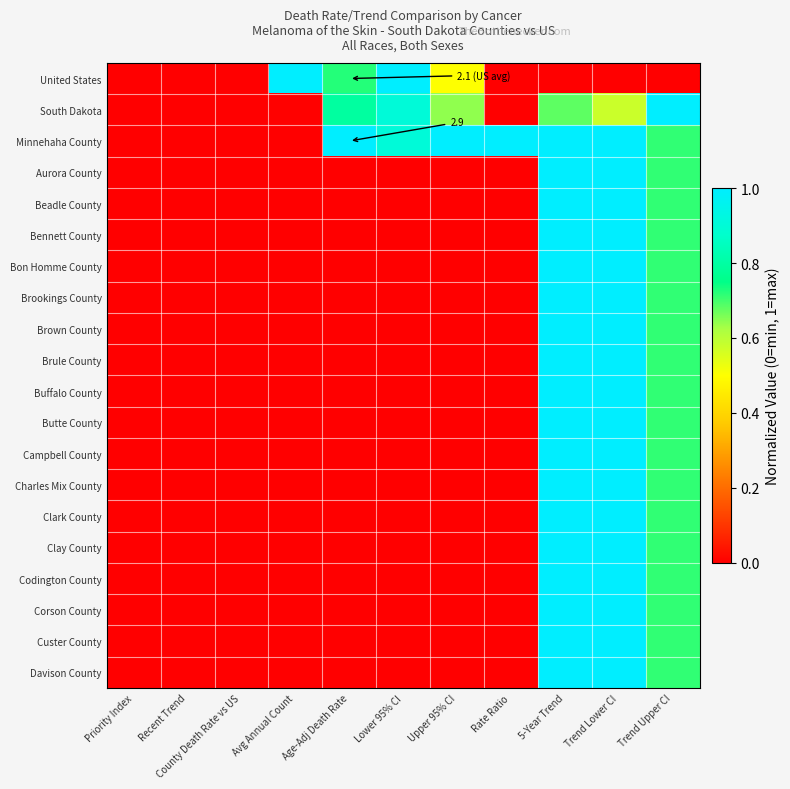

What is the difference between the maximum and minimum values in the Corson County series?

1.0